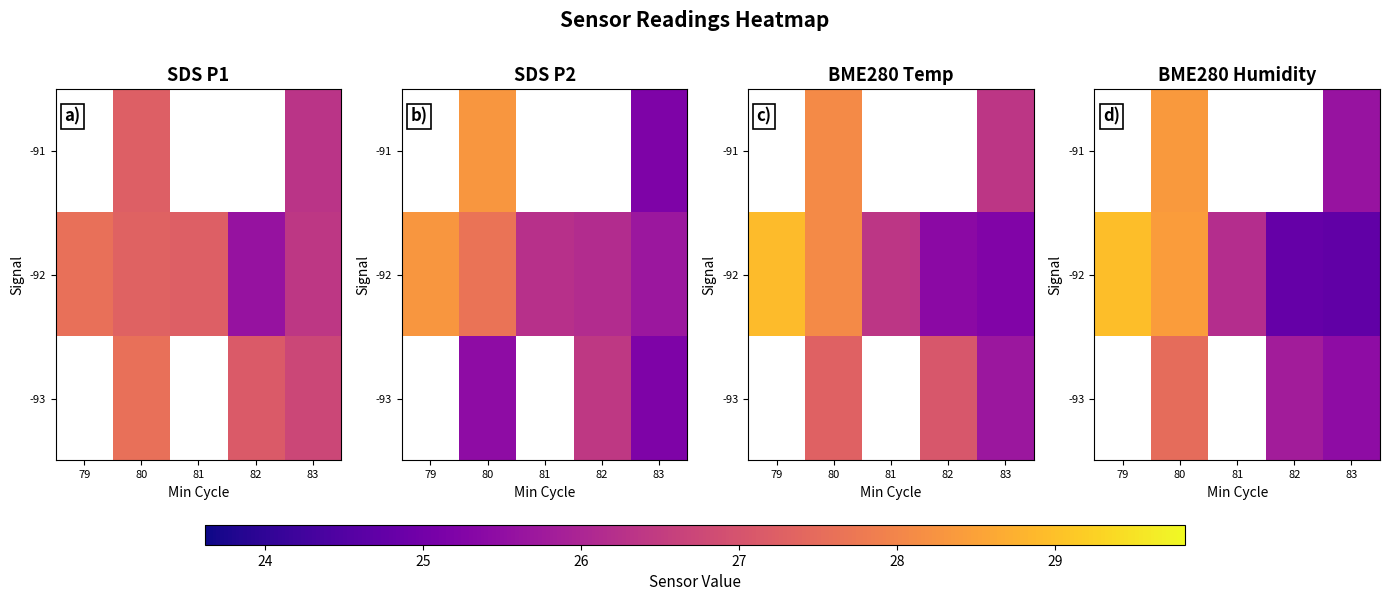

At which category is the sum across all series the highest?

80